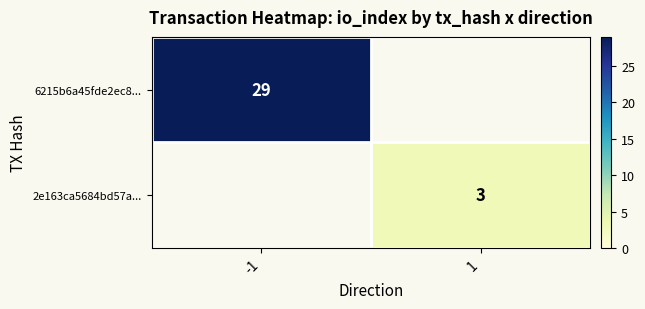

At how many categories does at least one series exceed 21?

1